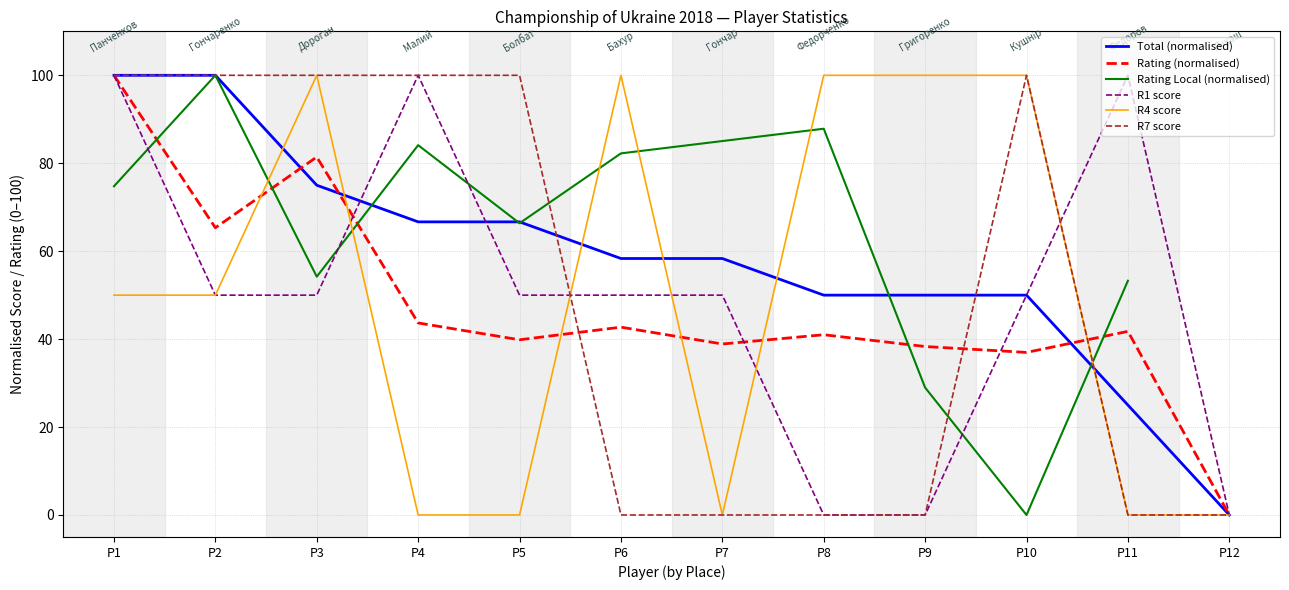

At which label does Rating Local (normalised) reach its minimum?

P10